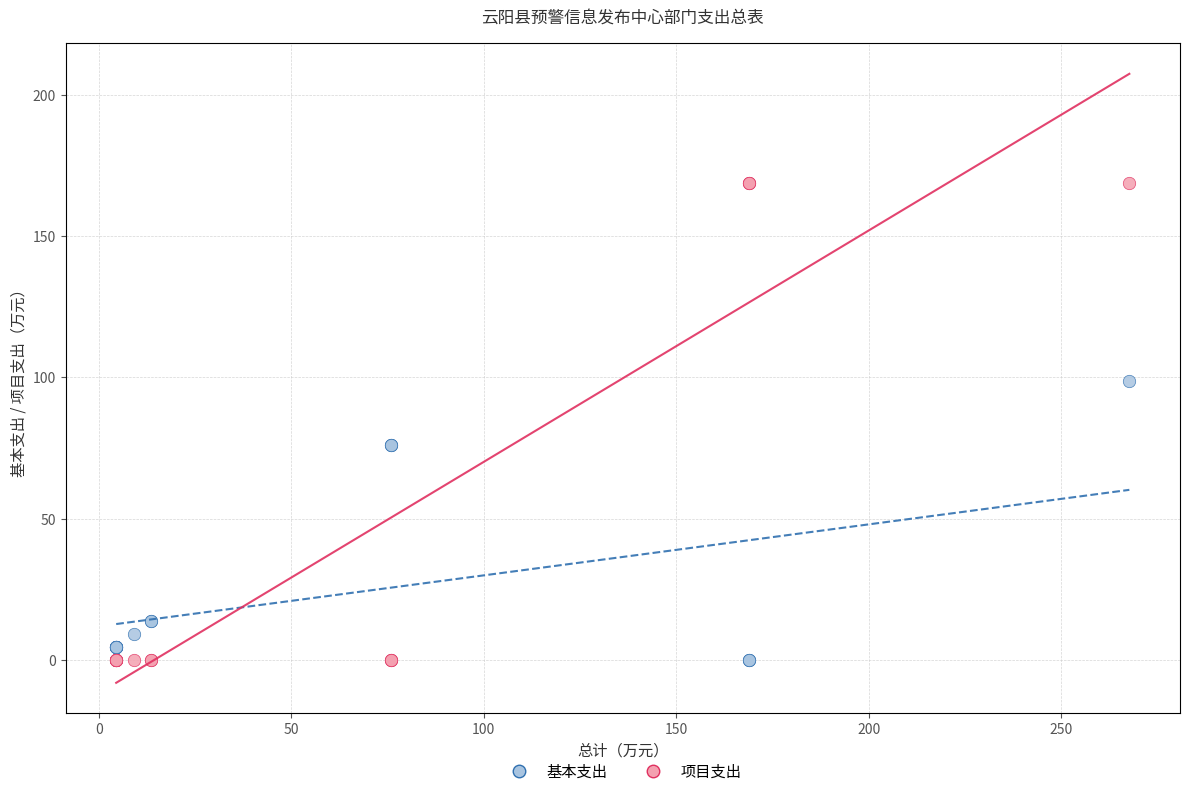

What are all the series names shown in the legend?

基本支出, 项目支出